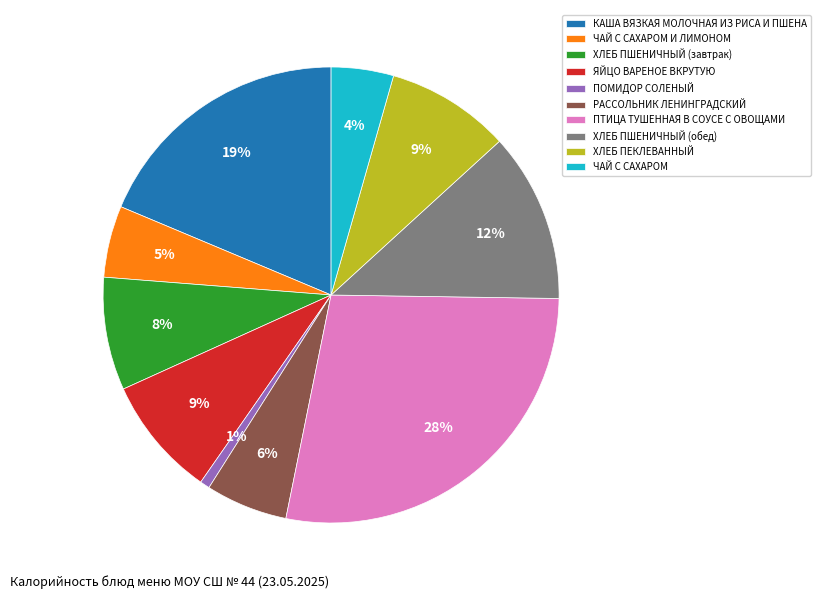

What percentage is the КАША ВЯЗКАЯ МОЛОЧНАЯ ИЗ РИСА И ПШЕНА slice, to the nearest percent?

19%